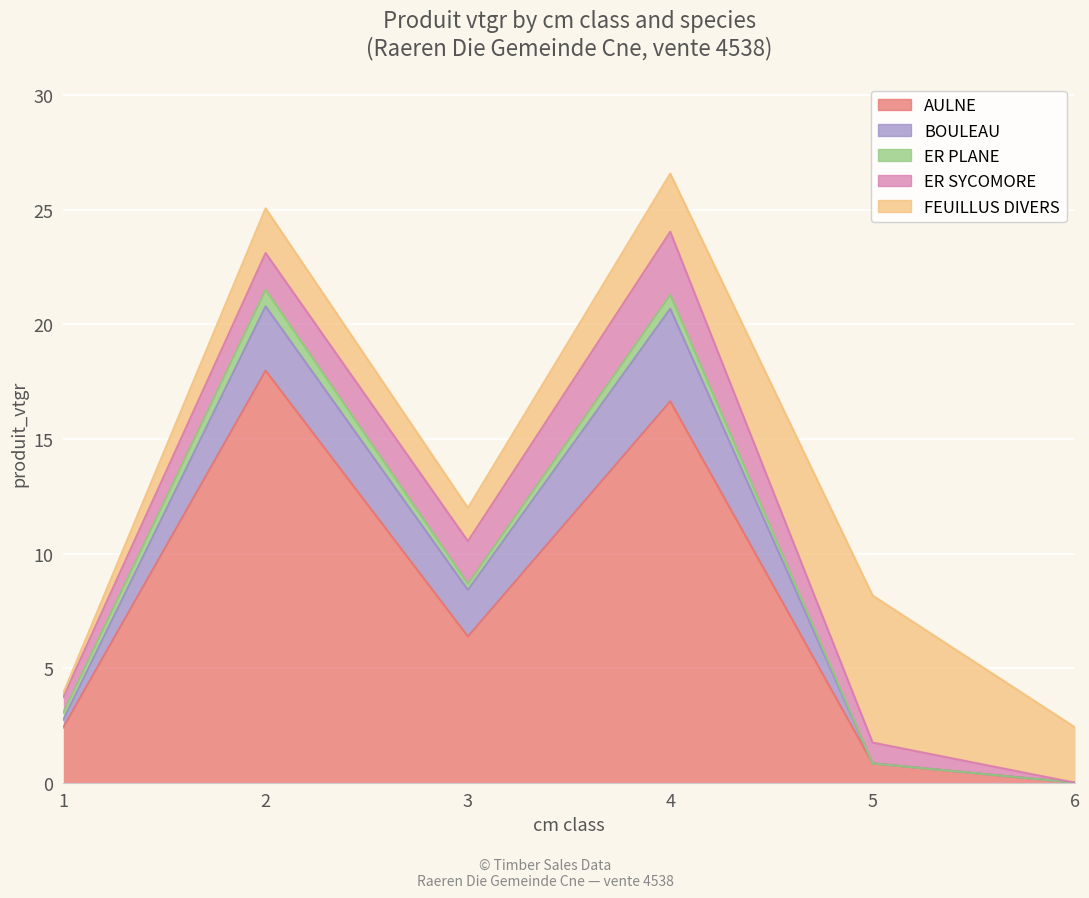

How many values in ER PLANE are above zero?

4